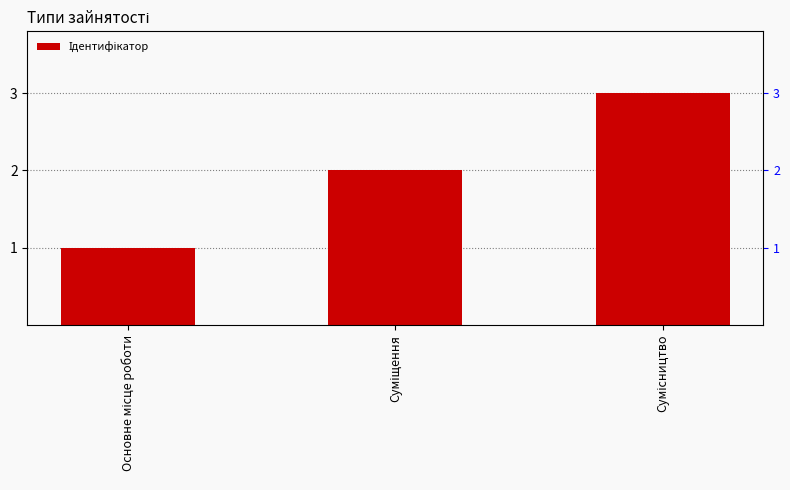

The value at Сумісництво is 5. True or false?

False